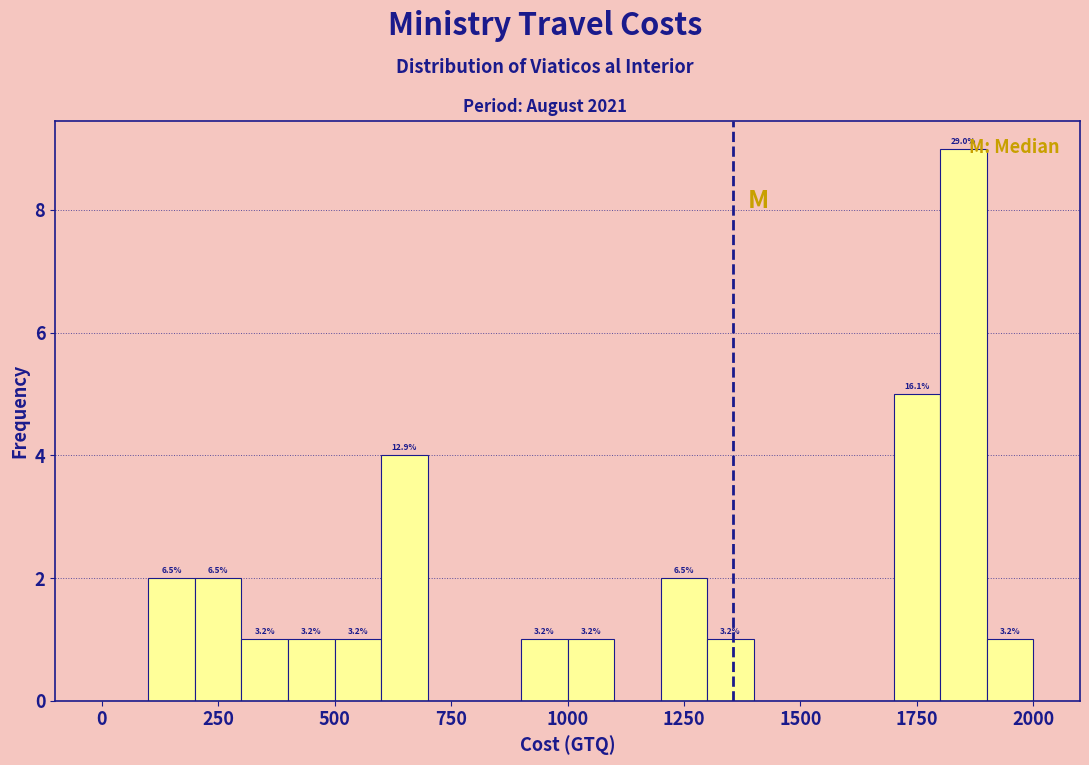

Around what value on the x-axis is the tallest bar? Give the approximate position of its centre, as read against the axis.

1850